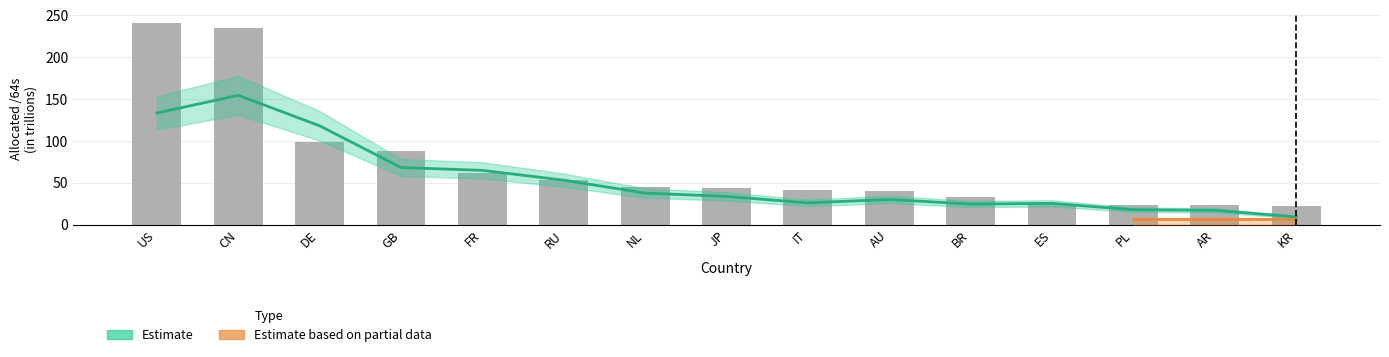

What is the label of the 6th bar from the right?

AU